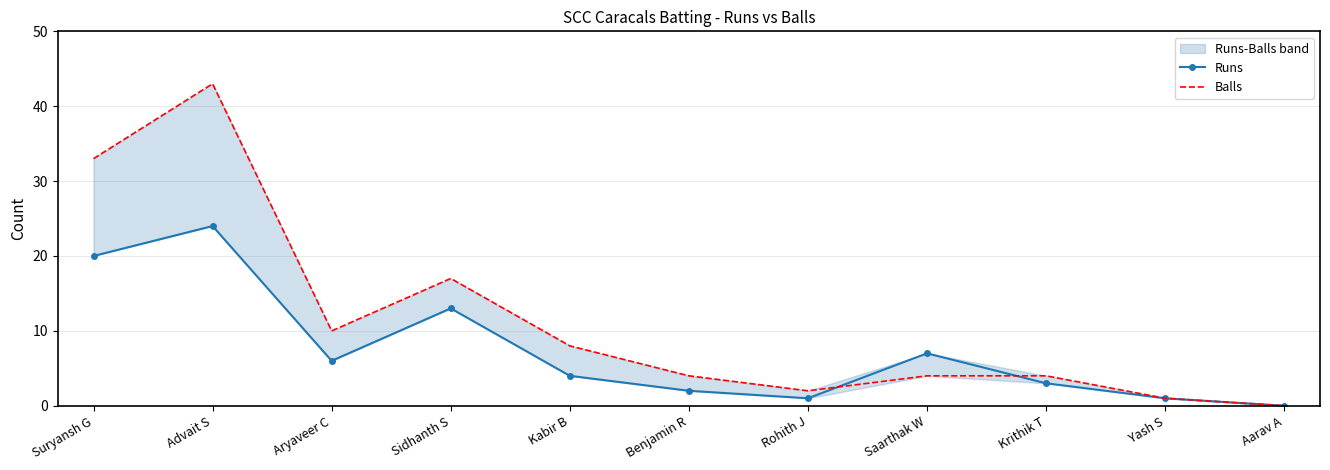

The Balls series shows 33 at Suryansh G. True or false?

True